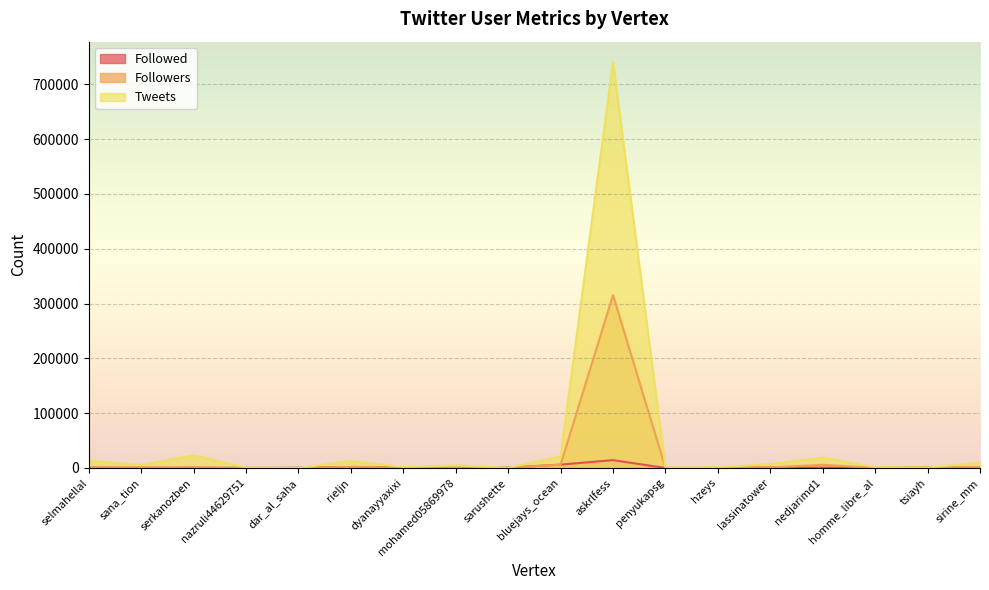

Is it true that Followed equals 721 at serkanozben?

True